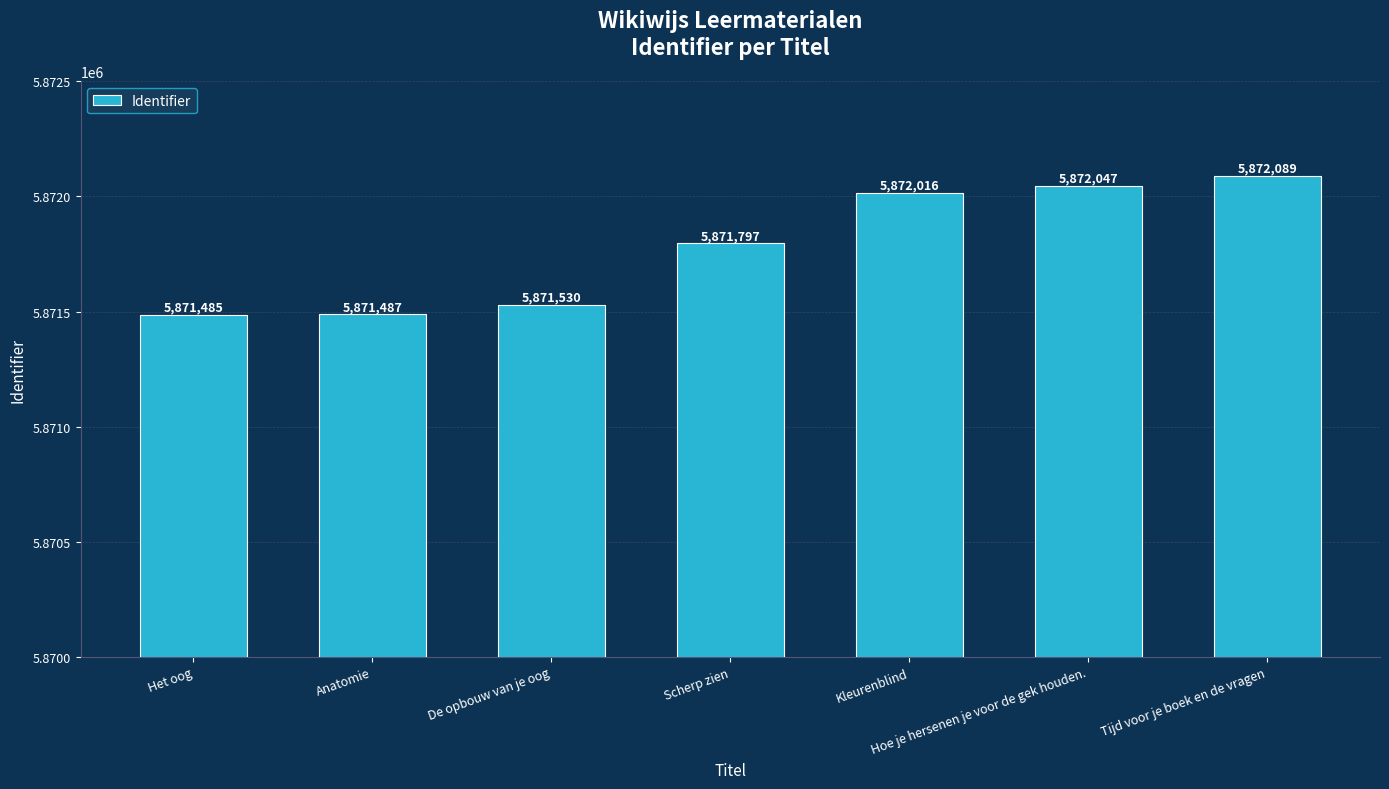

Between Scherp zien and Anatomie, which is larger?

Scherp zien